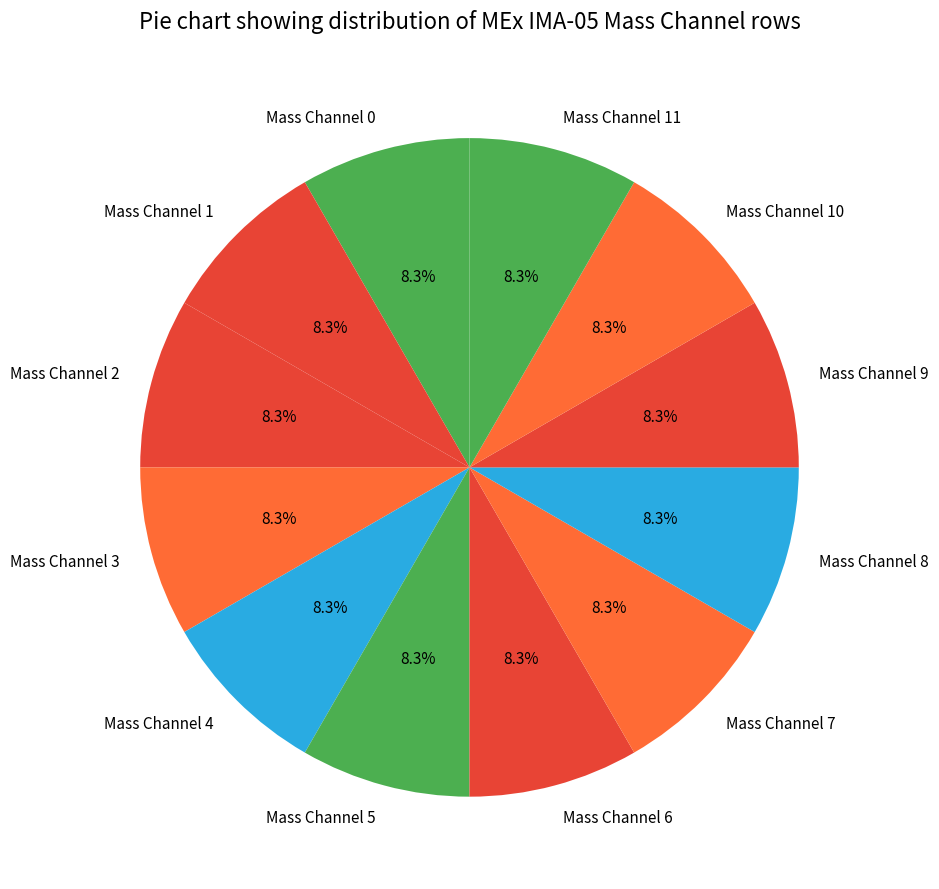

Combined, do Mass Channel 1 and Mass Channel 3 account for over 50%?

No